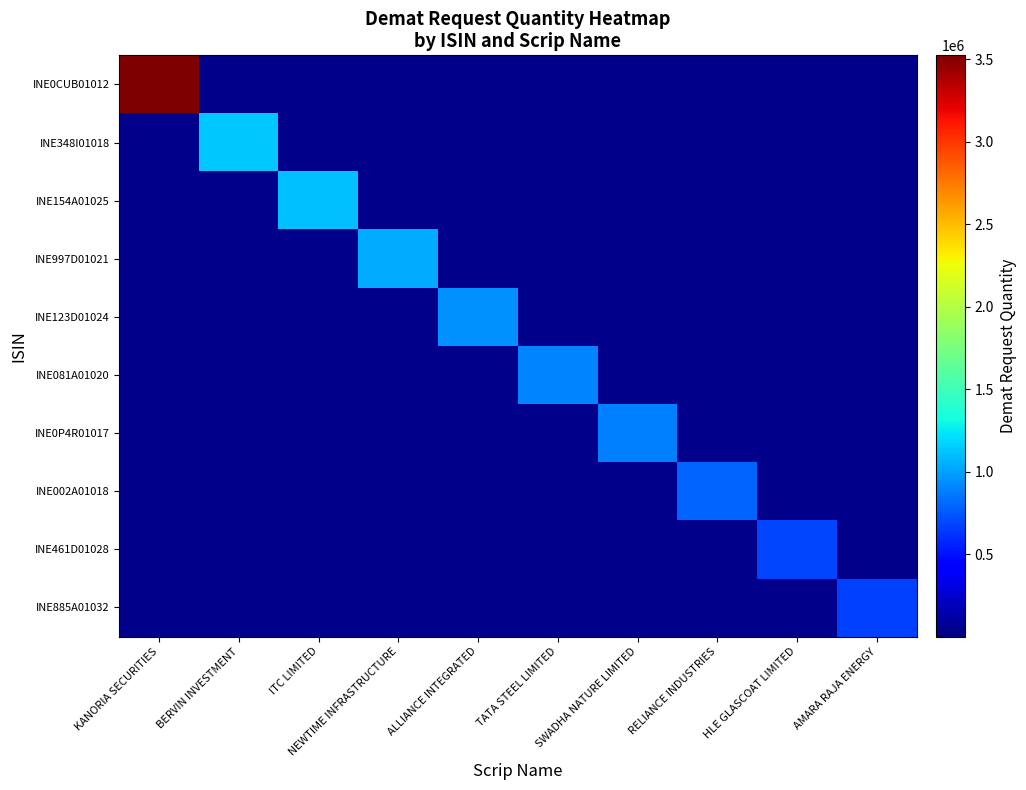

How many categories are shown in the chart?

10